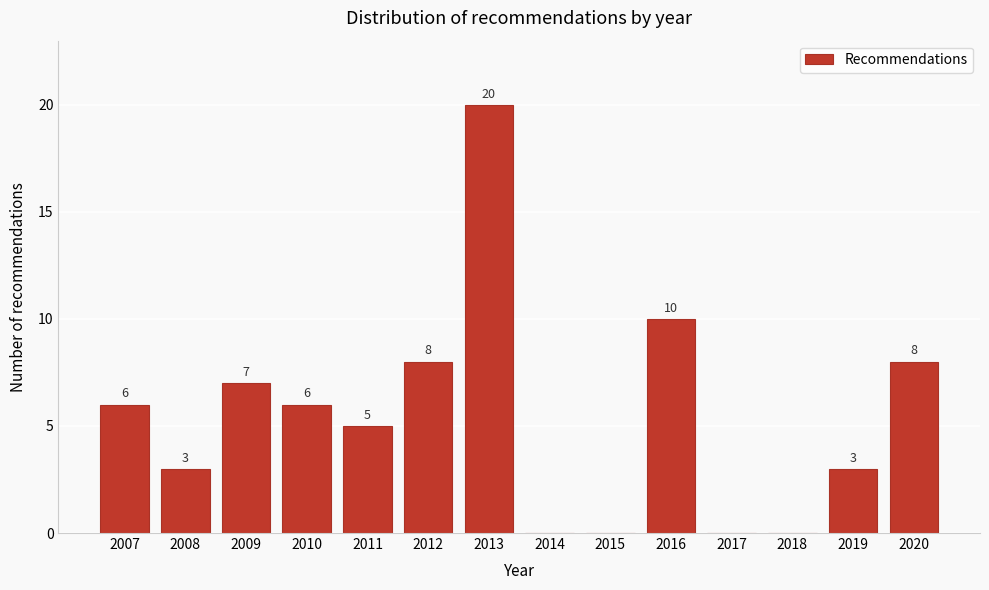

Reading right to left, list all the values displayed in this chart.

2020=8	2019=3	2018=0	2017=0	2016=10	2015=0	2014=0	2013=20	2012=8	2011=5	2010=6	2009=7	2008=3	2007=6